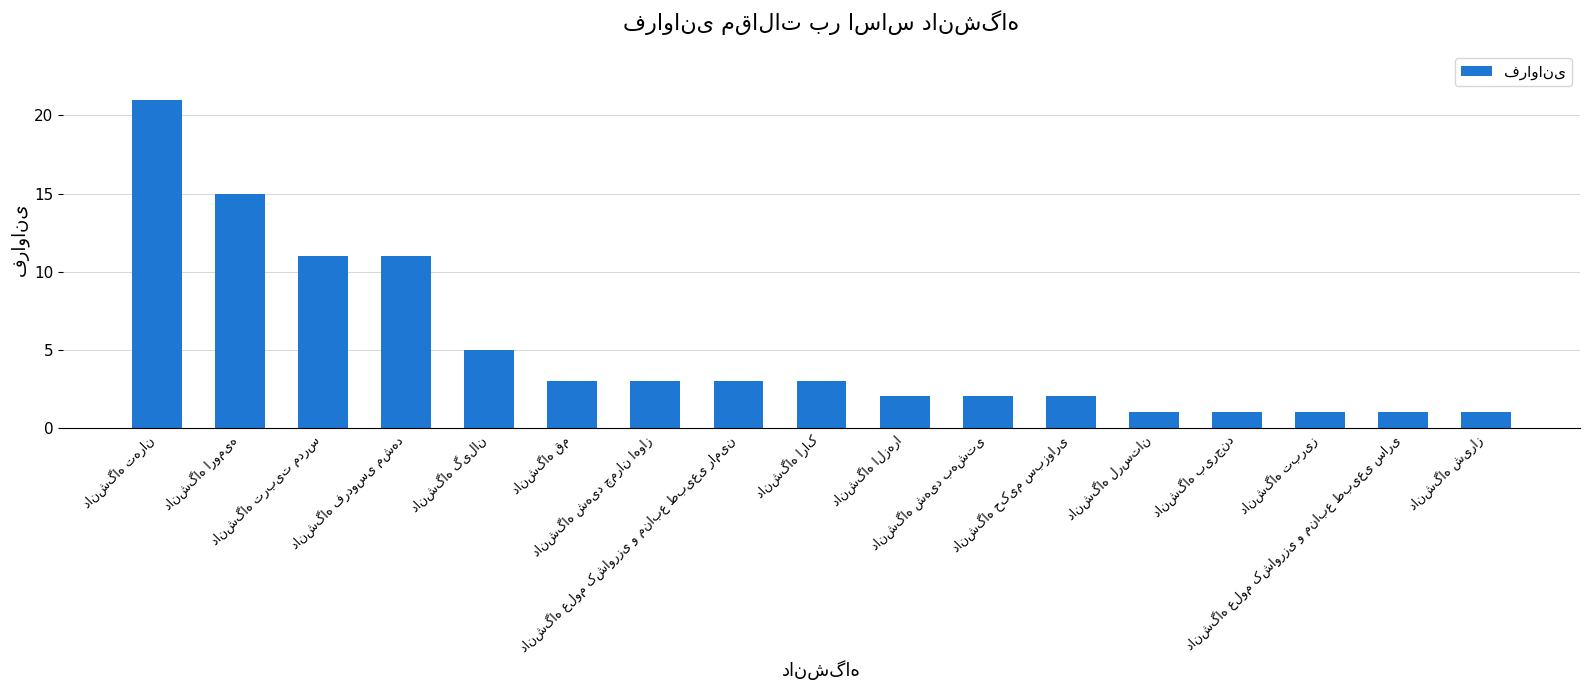

What is the greatest value displayed?

21